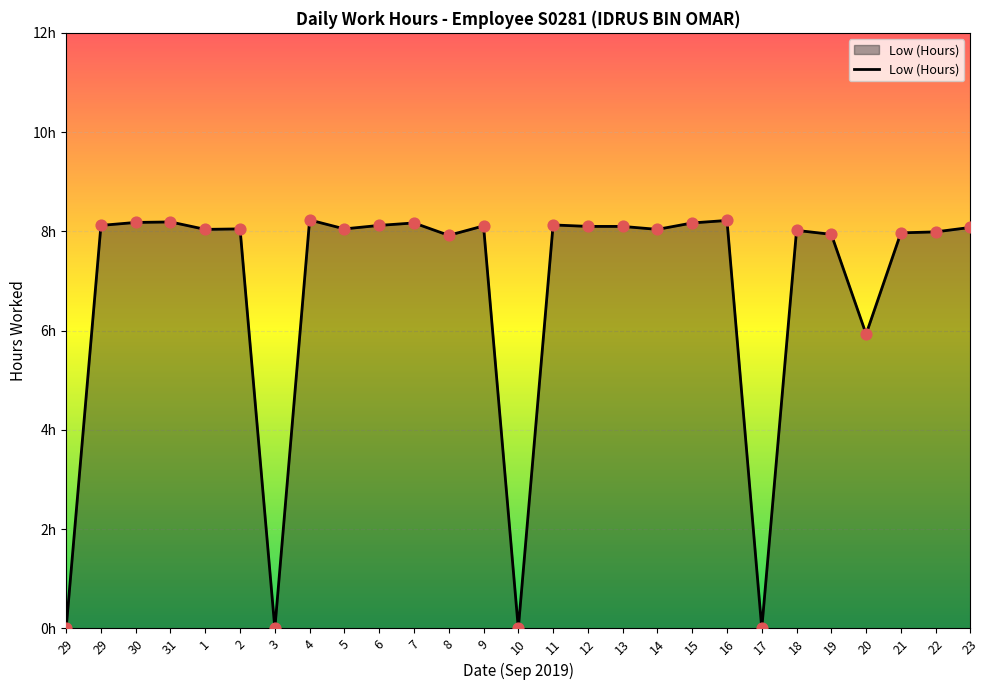

Is this an area chart (filled region under the line)?

Yes